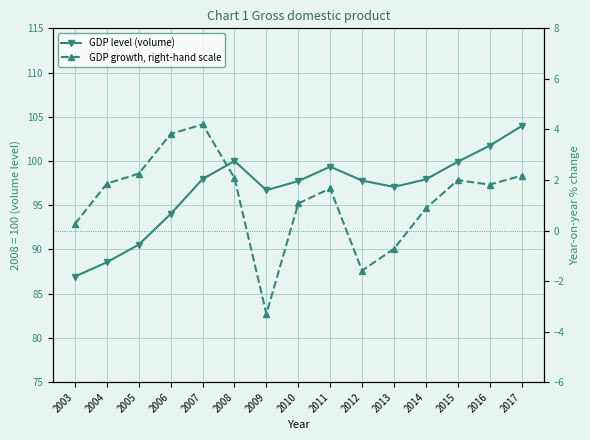

What is the minimum value shown in the chart?

-3.3